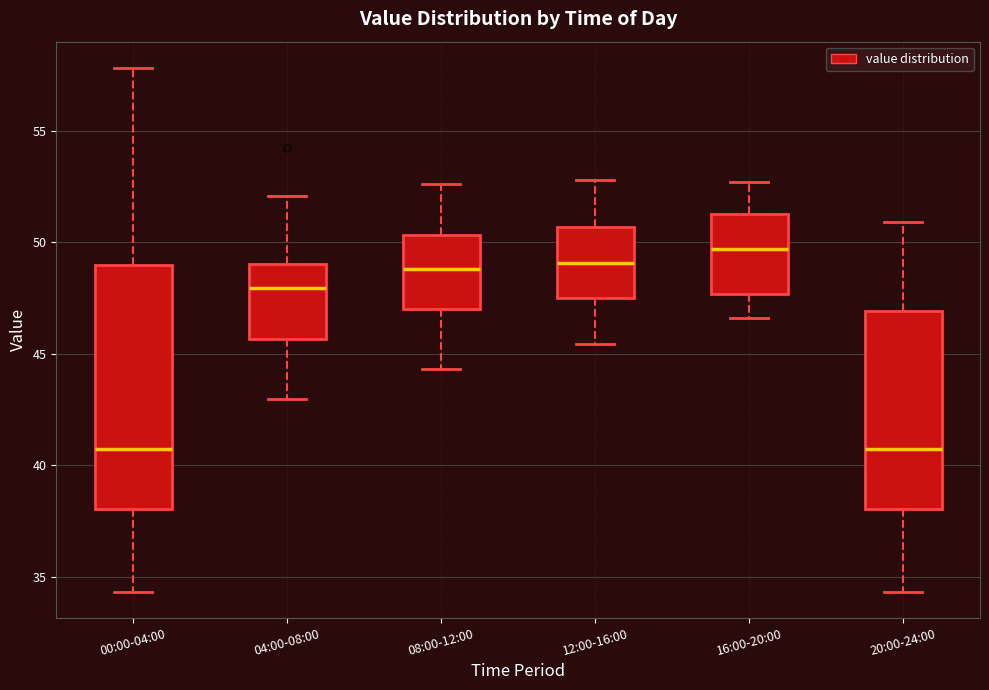

Which box's median line is the highest?

16:00-20:00